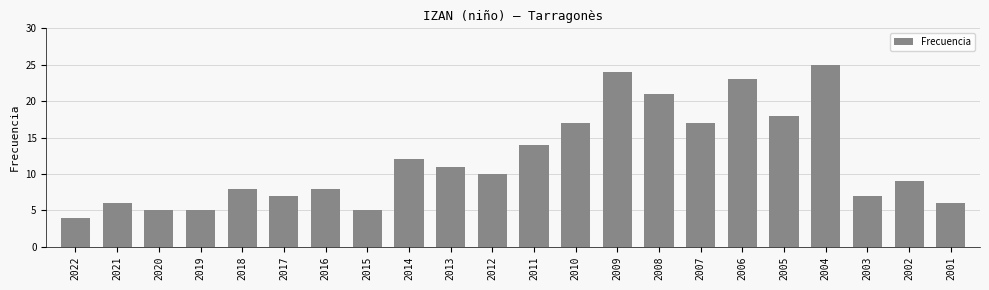

Does the chart contain stacked bars?

No